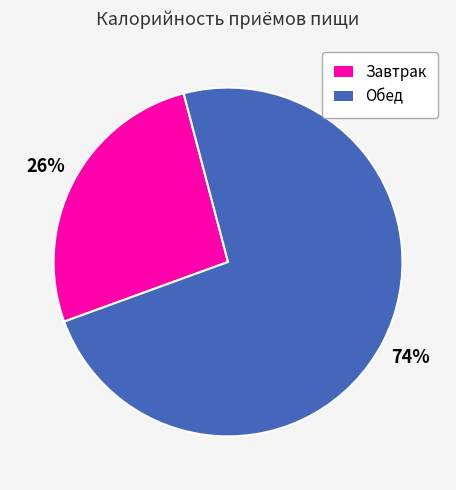

Which has a higher value, Обед or Завтрак?

Обед